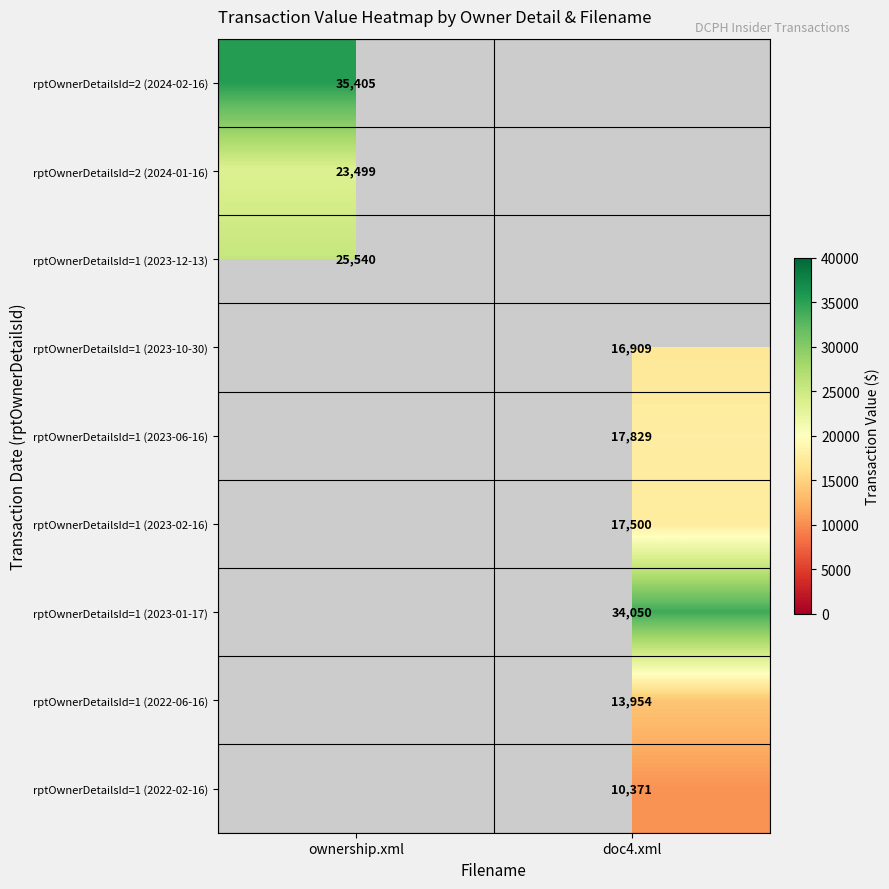

True or false: rptOwnerDetailsId=1 (2022-02-16) has a value of 10371 at doc4.xml.

True